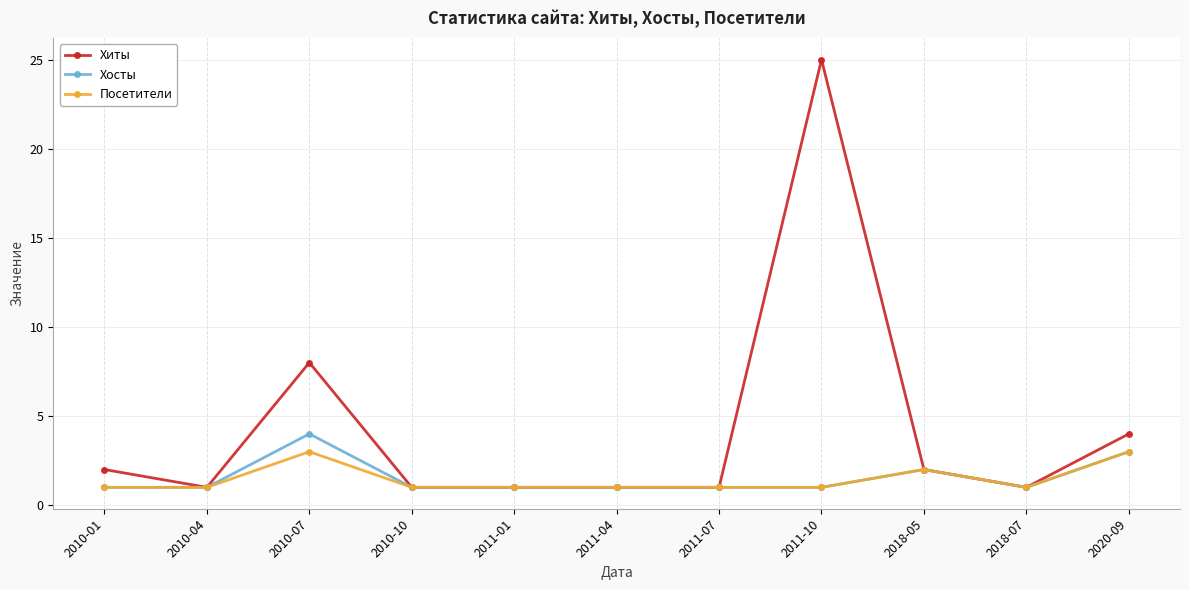

Reading right to left, extract all data points from this chart.

Хиты: 4	1	2	25	1	1	1	1	8	1	2
Хосты: 3	1	2	1	1	1	1	1	4	1	1
Посетители: 3	1	2	1	1	1	1	1	3	1	1